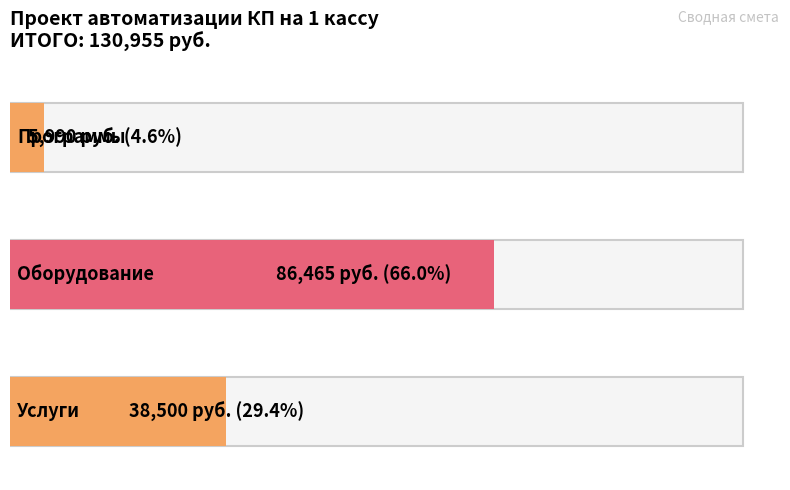

Where does the data first go above 38500?

Оборудование